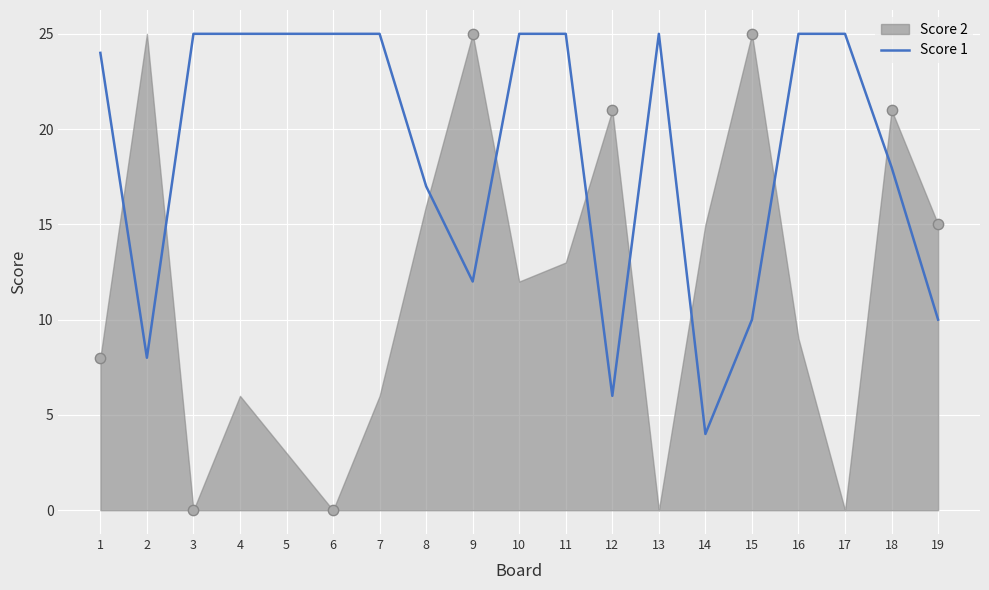

Between 10 and 2, which is larger?

10